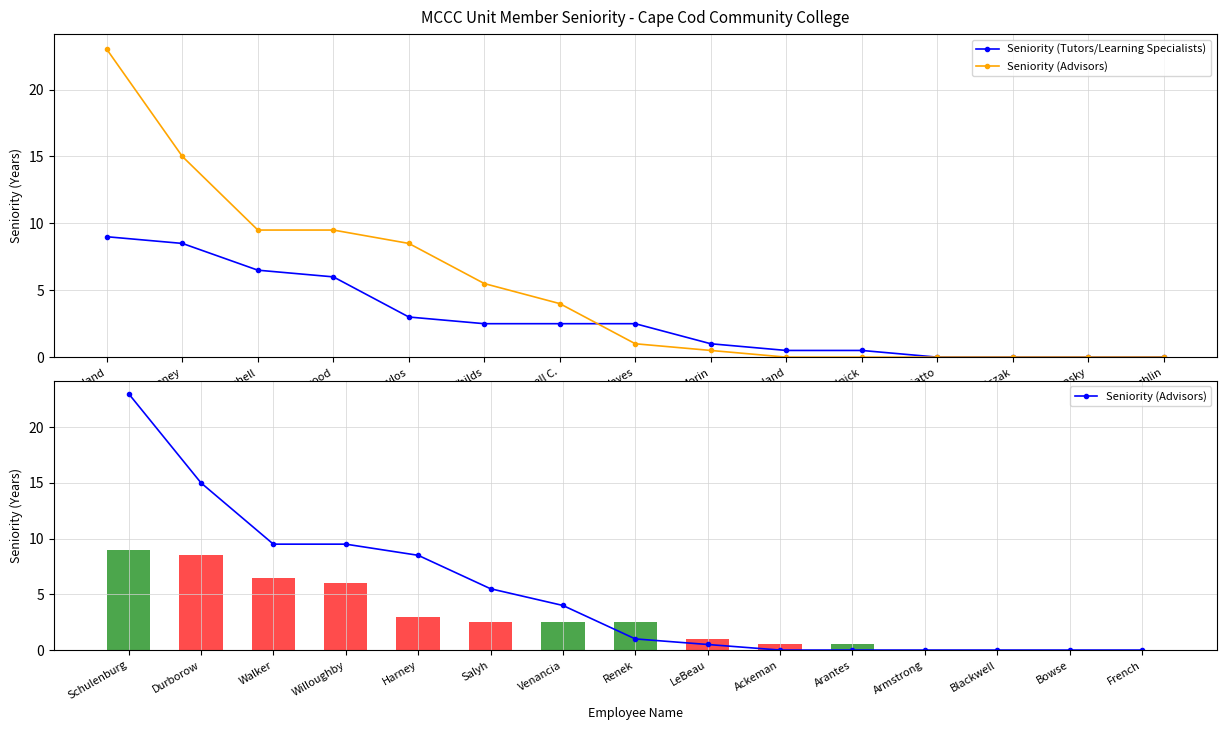

Where does the Seniority (Tutors/Learning Specialists) series first go above 2?

Copeland